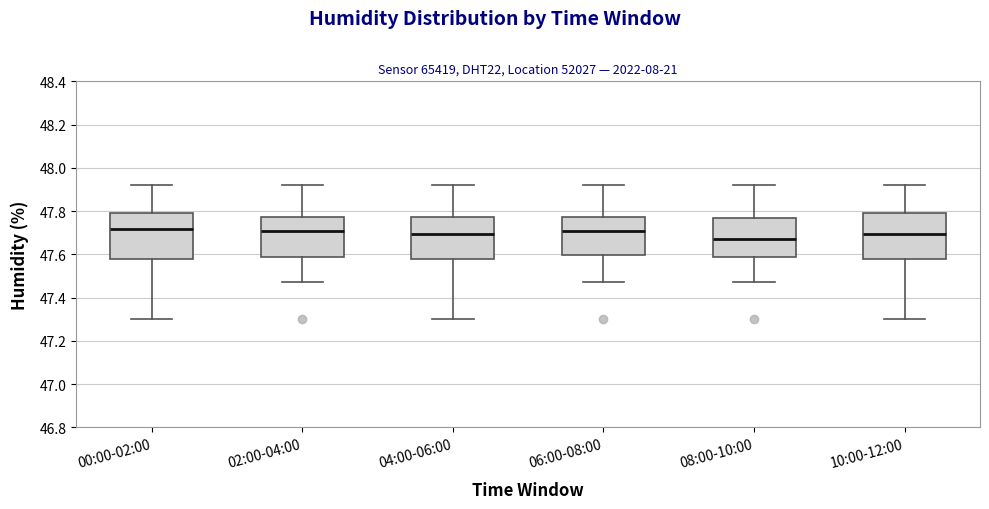

Where does the median line of the box for 00:00-02:00 sit on the y-axis? The values are not printed on the chart, so give them approximately, as read against the axis.

47.72